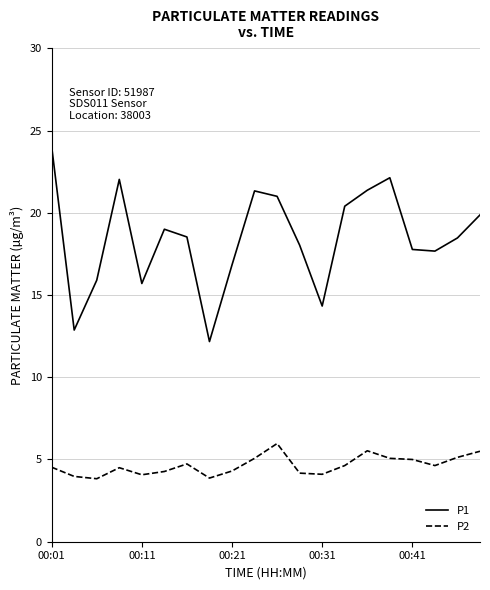

What is the maximum value for P1?

24.0